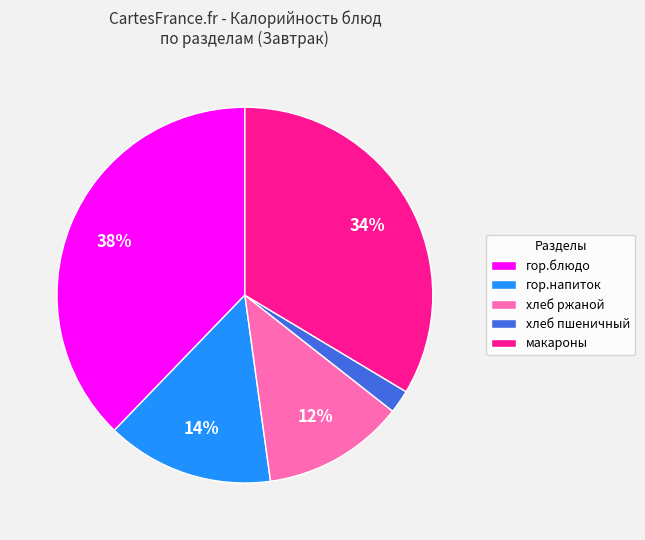

To the nearest percent, what portion does хлеб пшеничный represent?

2%